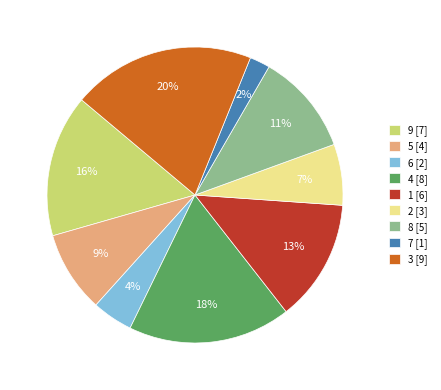

Which has a higher value, 6 [2] or 3 [9]?

3 [9]